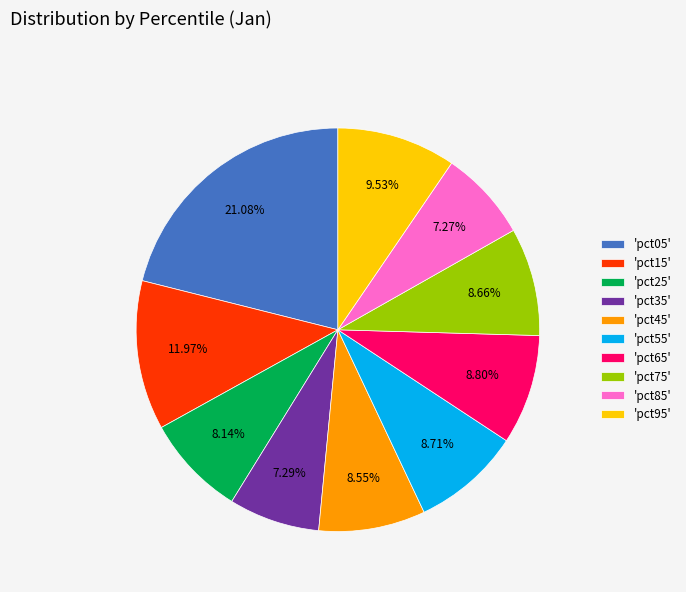

Does 'pct15' account for over 50% of the chart?

No